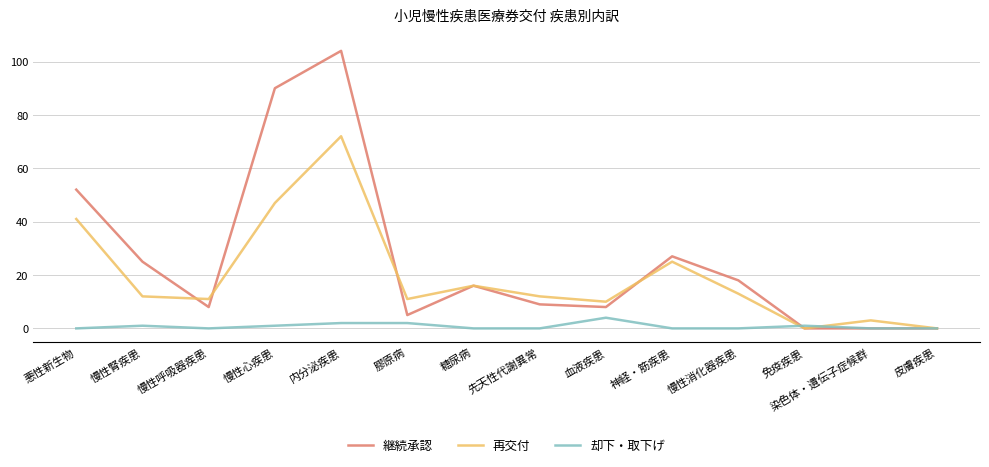

Which series has the widest spread of values?

継続承認